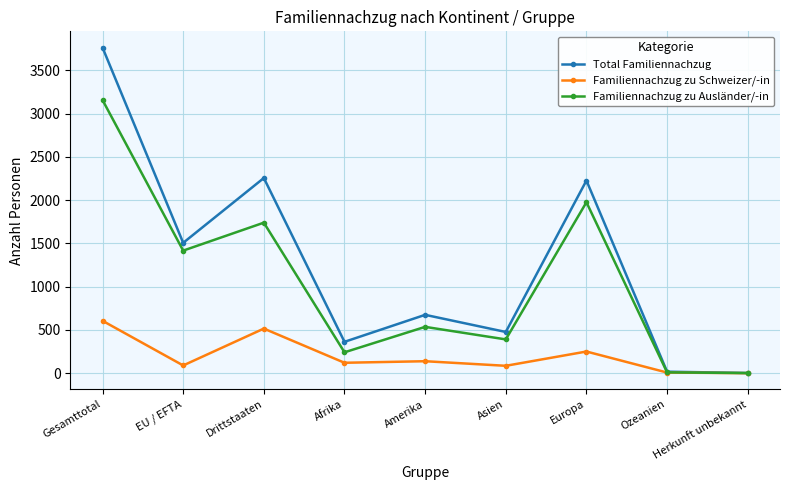

Is it true that Familiennachzug zu Schweizer/-in equals 1 at Herkunft unbekannt?

True